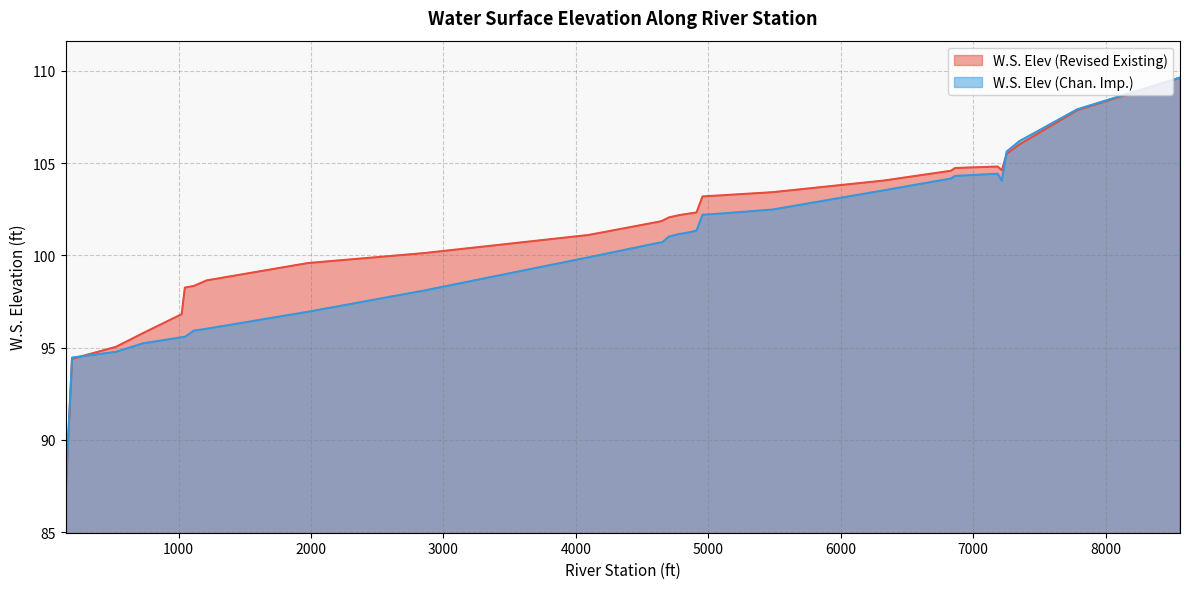

Which series has the widest spread of values?

W.S. Elev (Revised Existing)